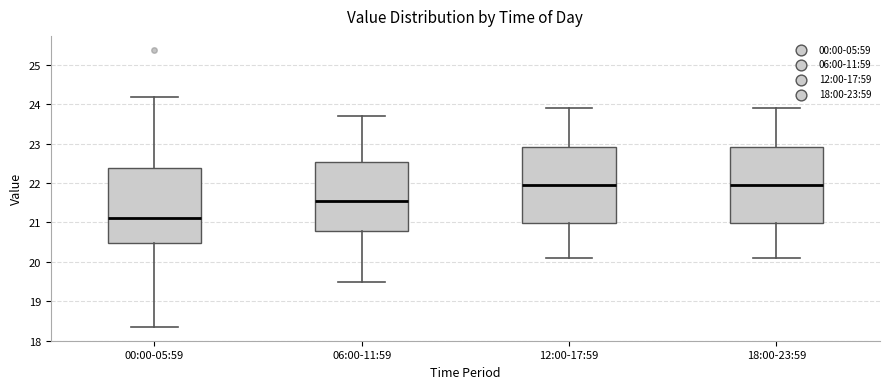

Reading left to right, read every box against the y-axis: the position of its median line, the range the box covers, and the ends of its whiskers. The values are not printed on the chart, so give them approximately, as read against the axis.

00:00-05:59: median 21.1, box 20.5 to 22.4, whiskers 18.4 to 24.2
06:00-11:59: median 21.6, box 20.8 to 22.5, whiskers 19.5 to 23.7
12:00-17:59: median 22.0, box 21.0 to 22.9, whiskers 20.1 to 23.9
18:00-23:59: median 22.0, box 21.0 to 22.9, whiskers 20.1 to 23.9